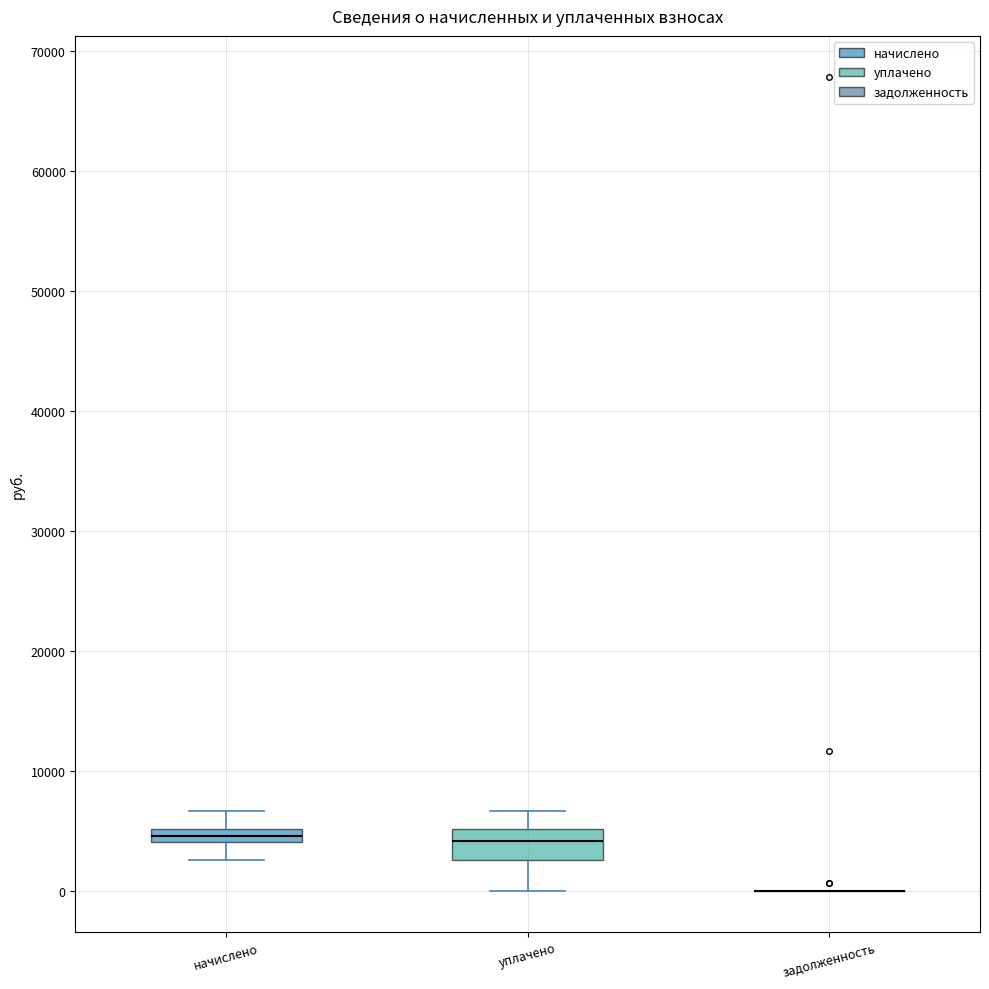

Which box is the tallest, from its lower edge to its upper edge?

уплачено